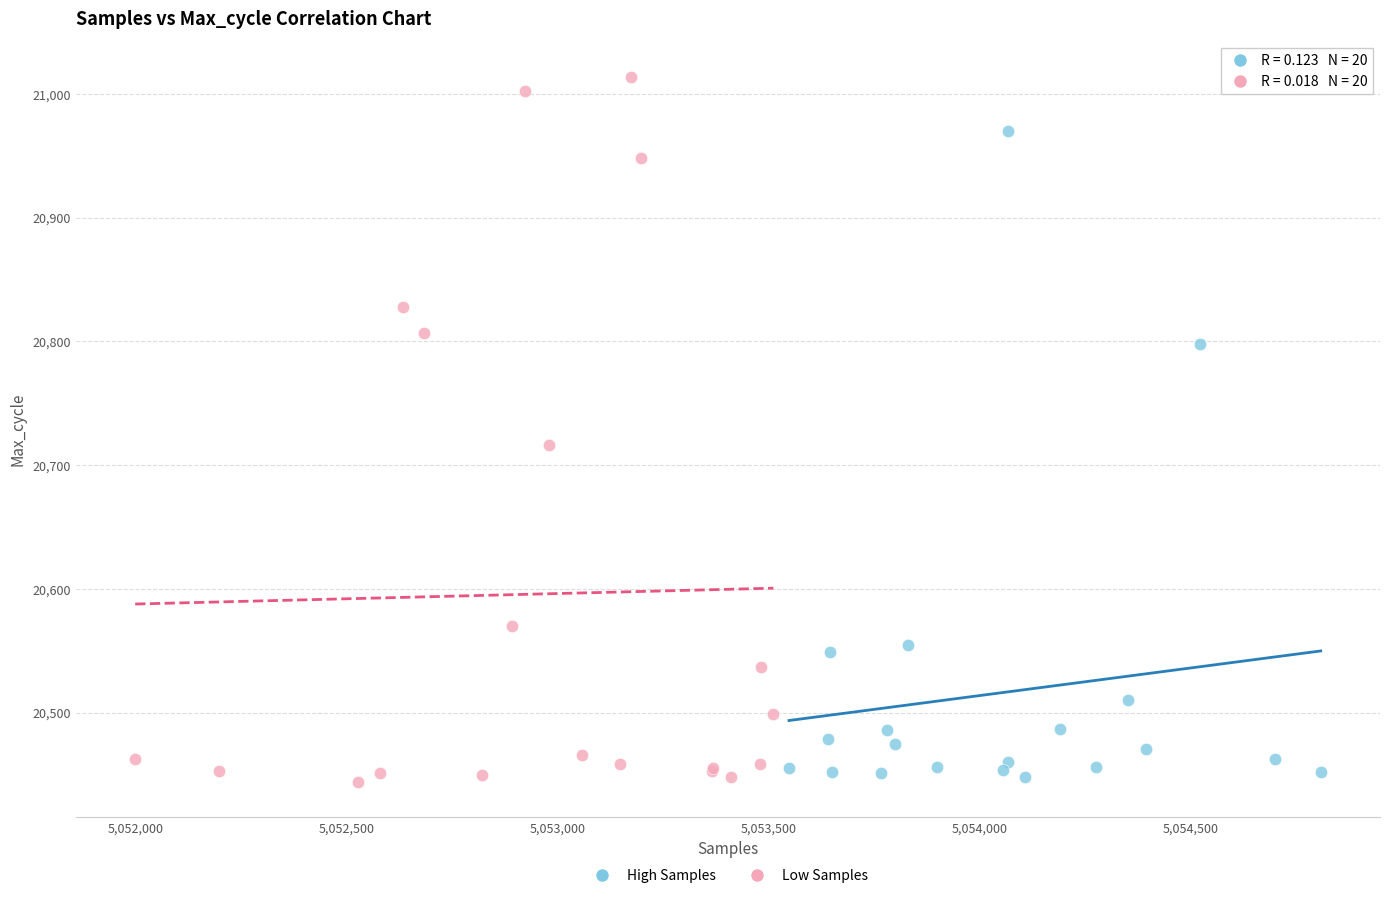

Which series has the widest spread of Y values?

Low Samples